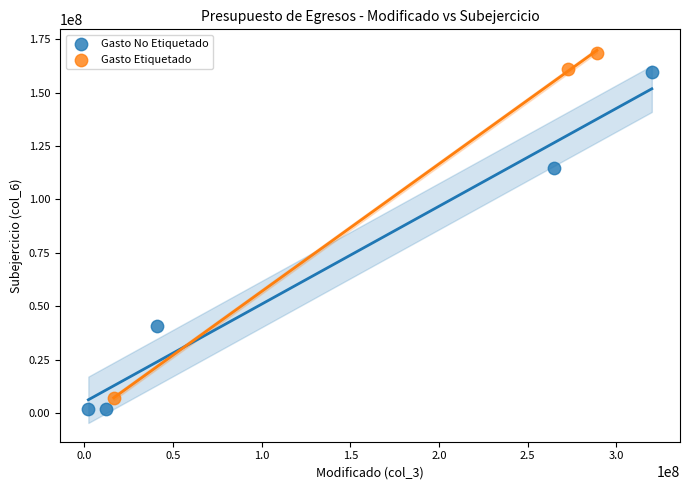

Which series reaches the maximum Y coordinate?

Gasto Etiquetado